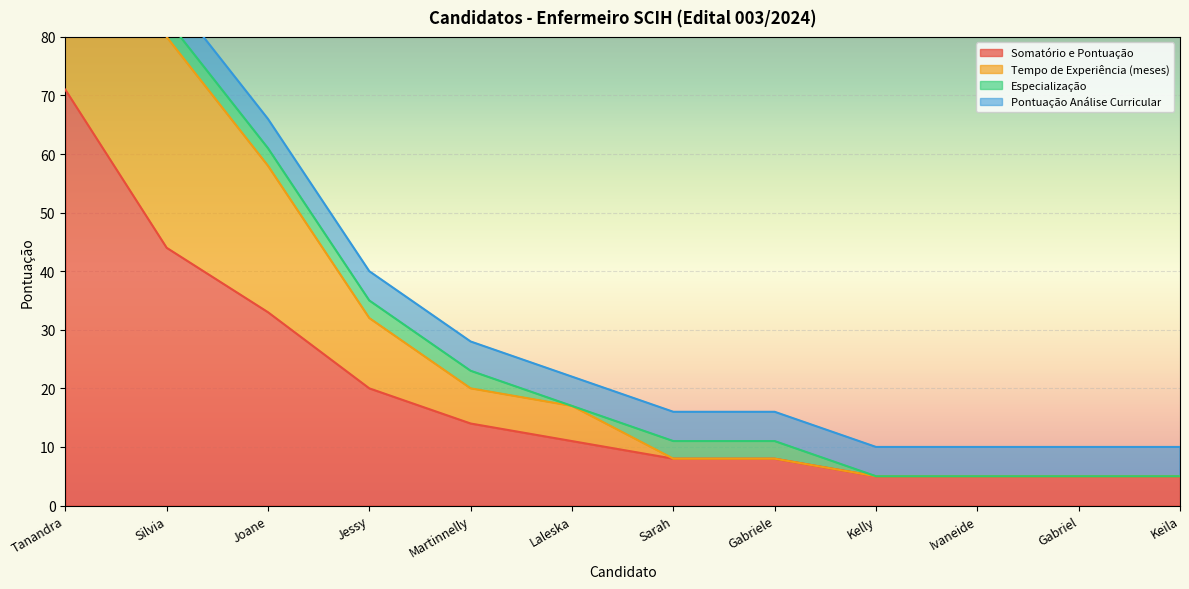

What is the smallest value displayed?

5